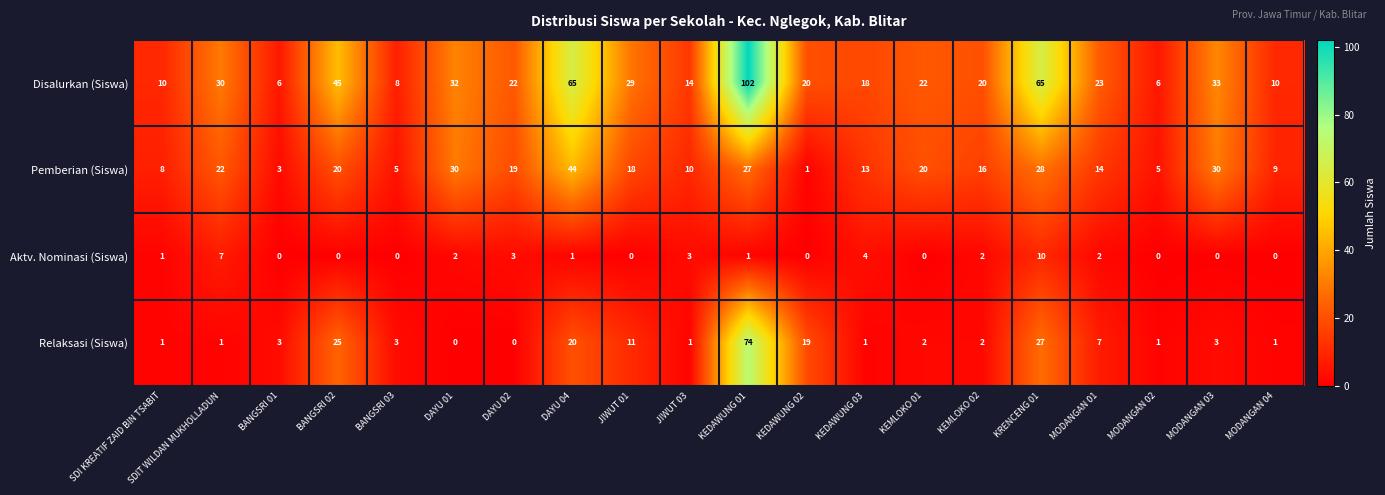

At how many categories does at least one series exceed 15?

14